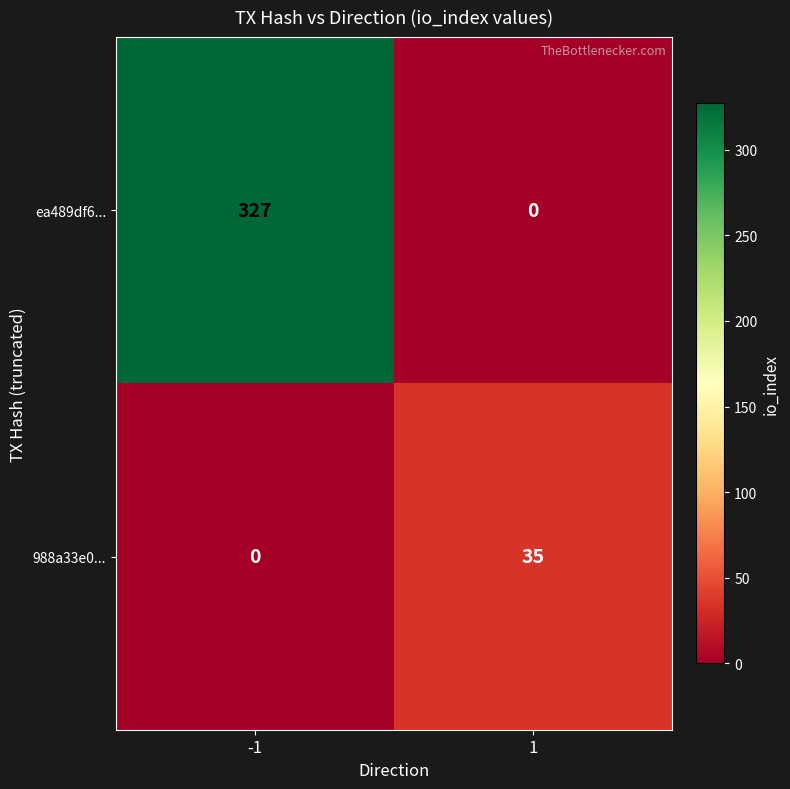

What is the spread (max minus min) of values at 1?

35